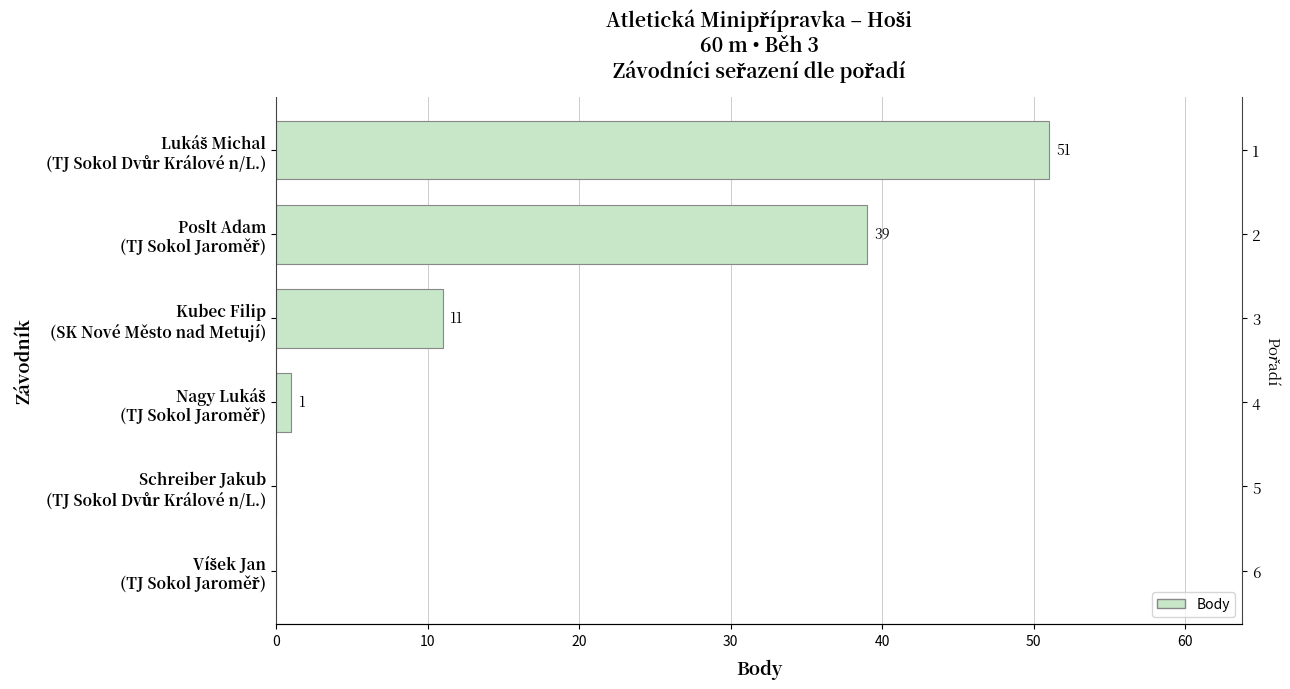

True or false: the data shows 2 at Nagy Lukáš (TJ Sokol Jaroměř).

False